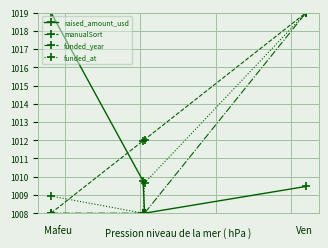

Reading right to left, what are all the values shown in this chart?

raised_amount_usd: 1009.5	1008.0	1009.8	1019.0
manualSort: 1019.0	1012.0	1012.0	1008.0
funded_year: 1019.0	1008.0	1008.0	1008.0
funded_at: 1019.0	1009.7	1008.0	1008.9